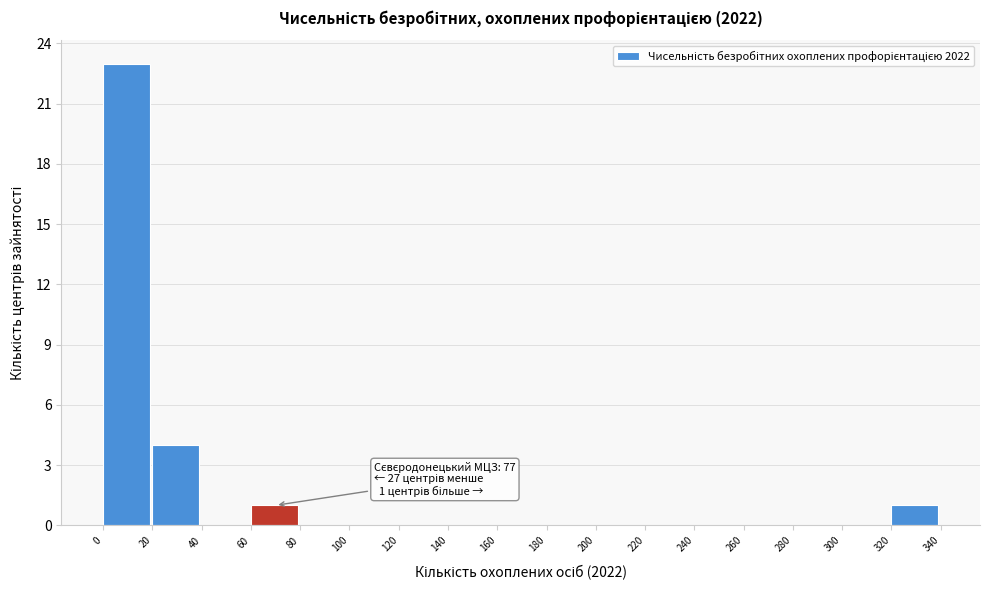

Over which range of the x-axis is the bar tallest?

0 to 20